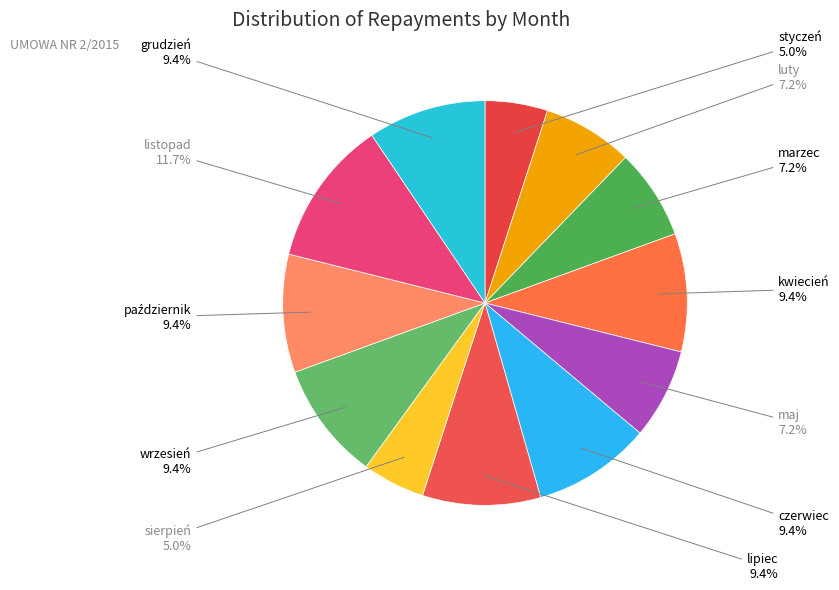

Which category has the smallest portion of the pie?

styczeń